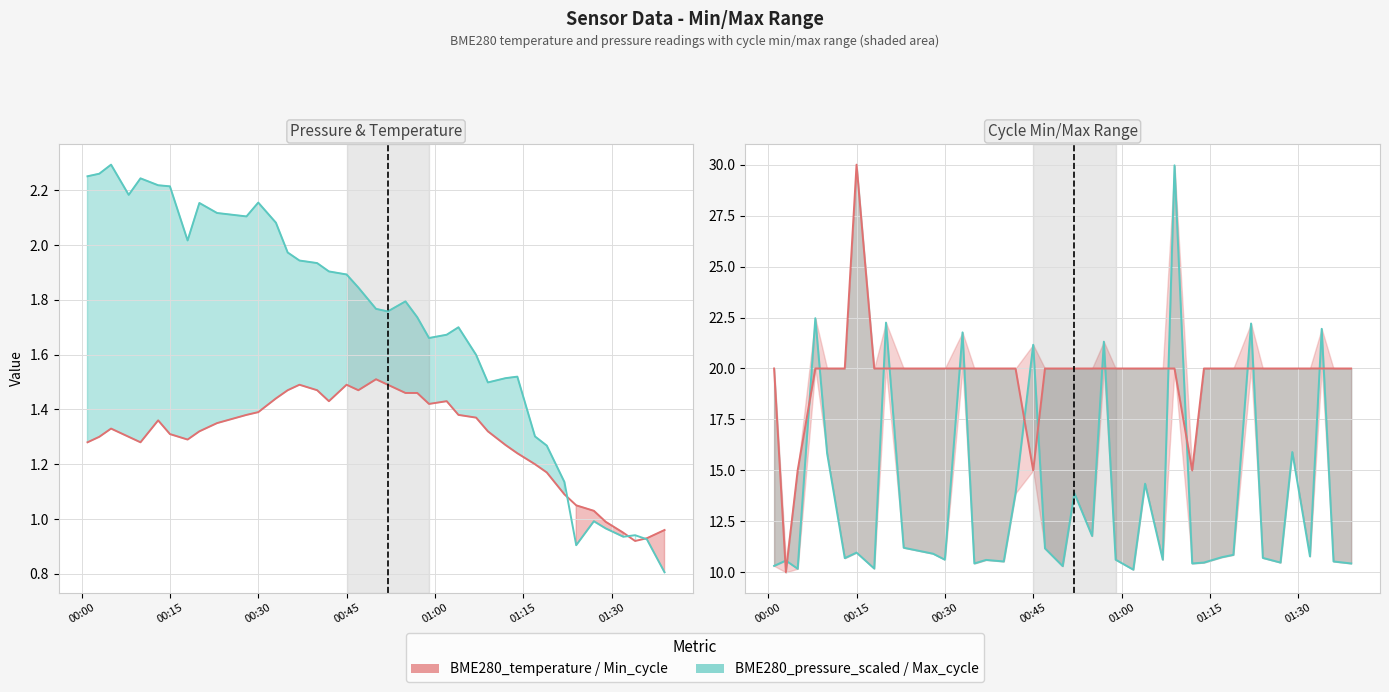

What are all the series names shown in the legend?

BME280_temperature, BME280_pressure_scaled, Min_cycle, Max_cycle